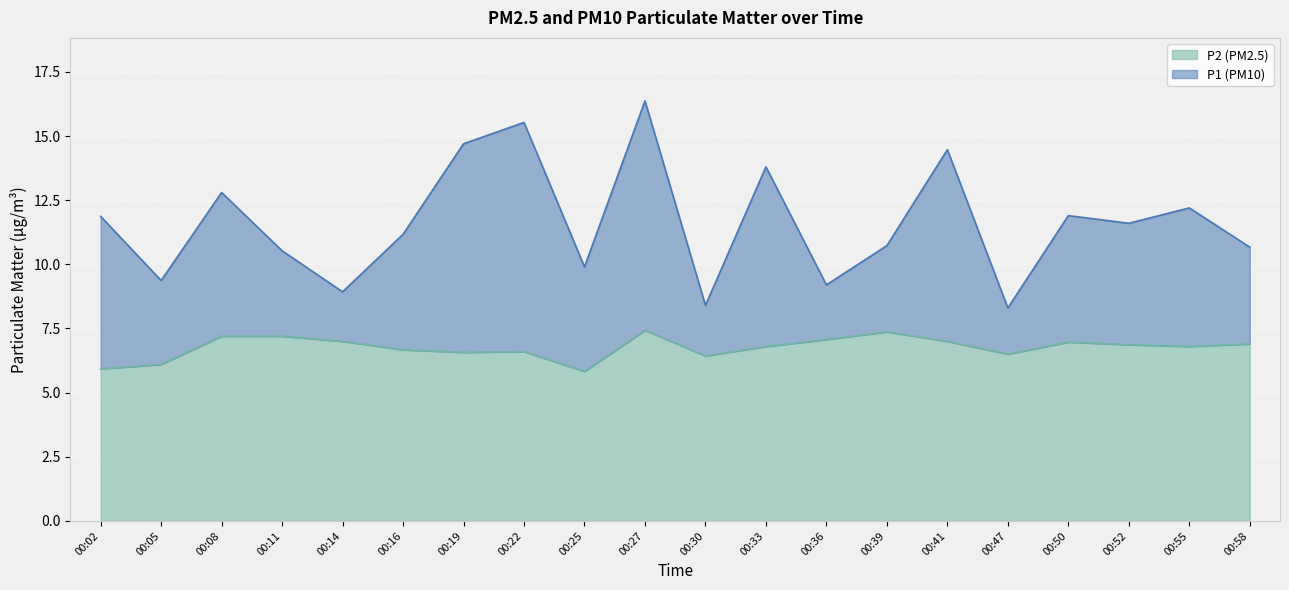

Does the chart display data point markers on the line(s)?

No